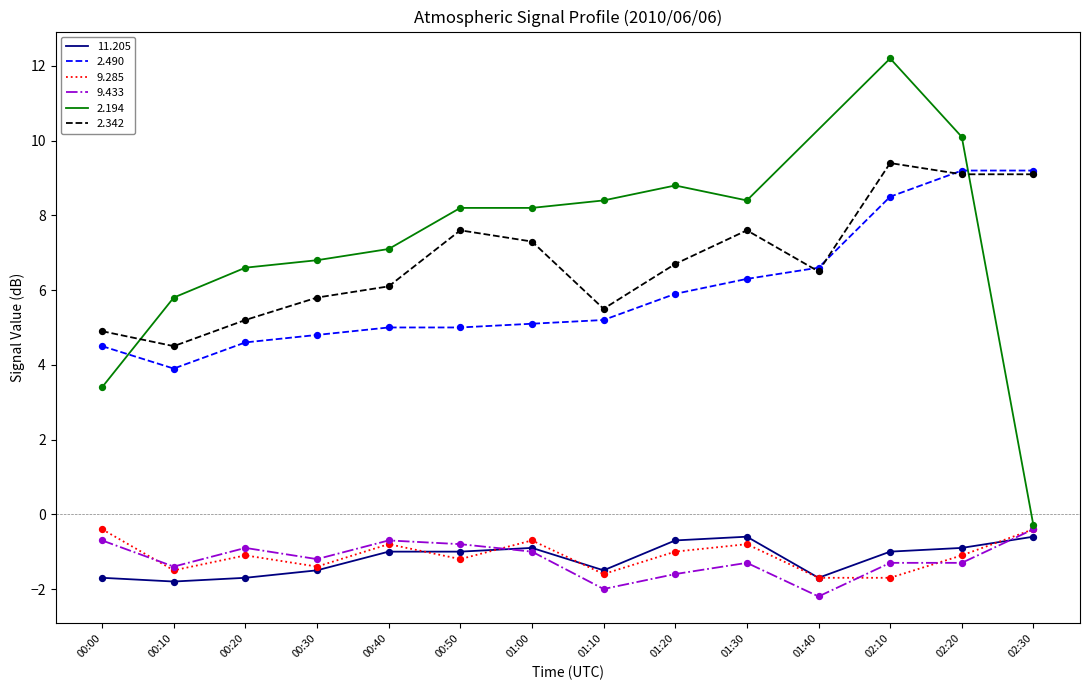

At how many categories does at least one series exceed 0?

14